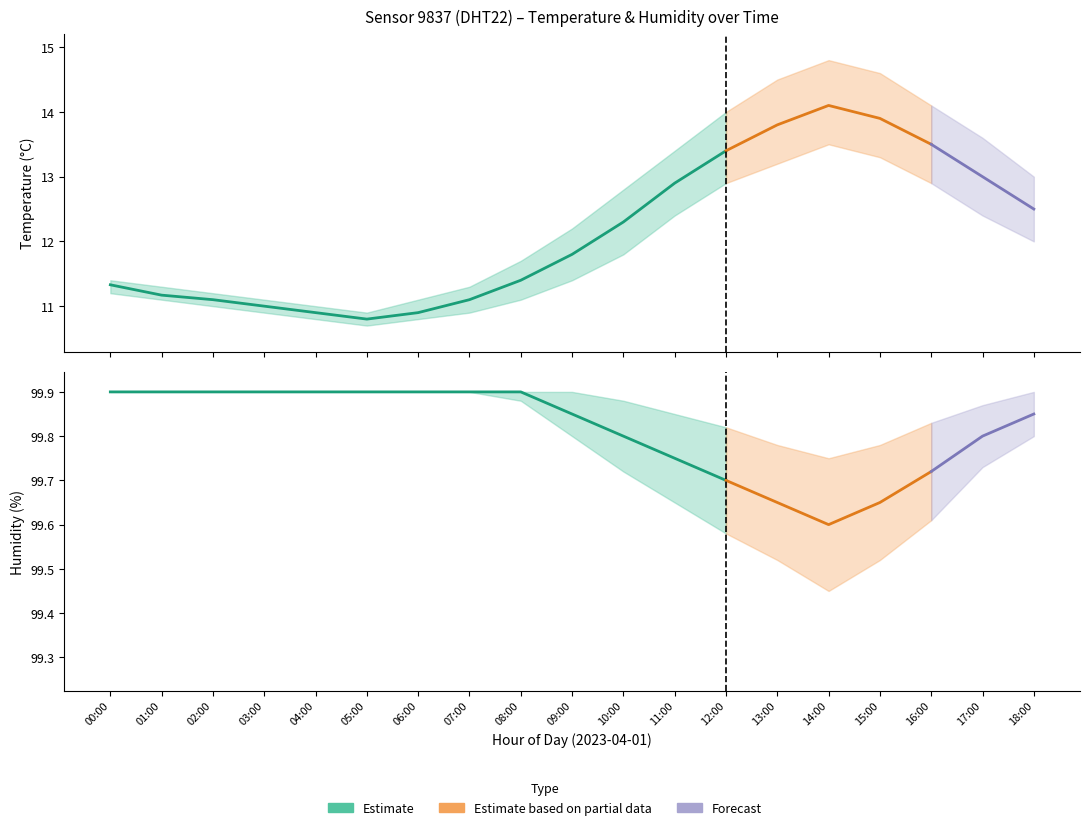

List the series in order of their peak value, lowest first.

temperature_lower, temperature_mean, temperature_upper, humidity_mean, humidity_upper, humidity_lower